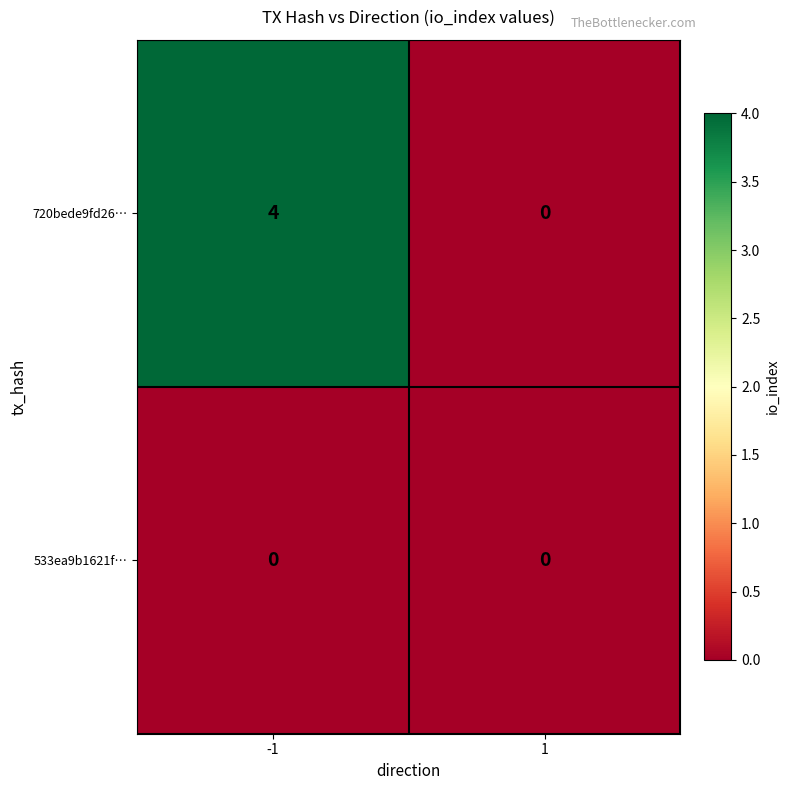

List the series in order of their overall mean, highest first.

720bede9fd26…, 533ea9b1621f…